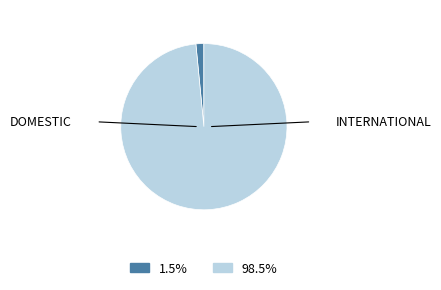

Does any single category account for the majority?

Yes